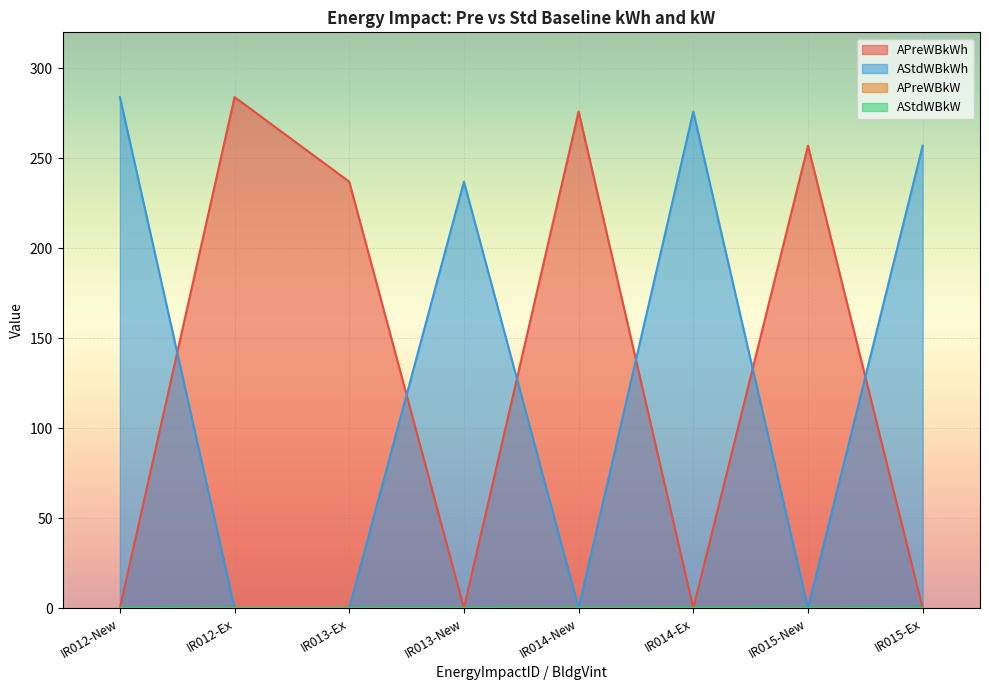

At which category does AStdWBkWh reach its first local peak?

IR013-New